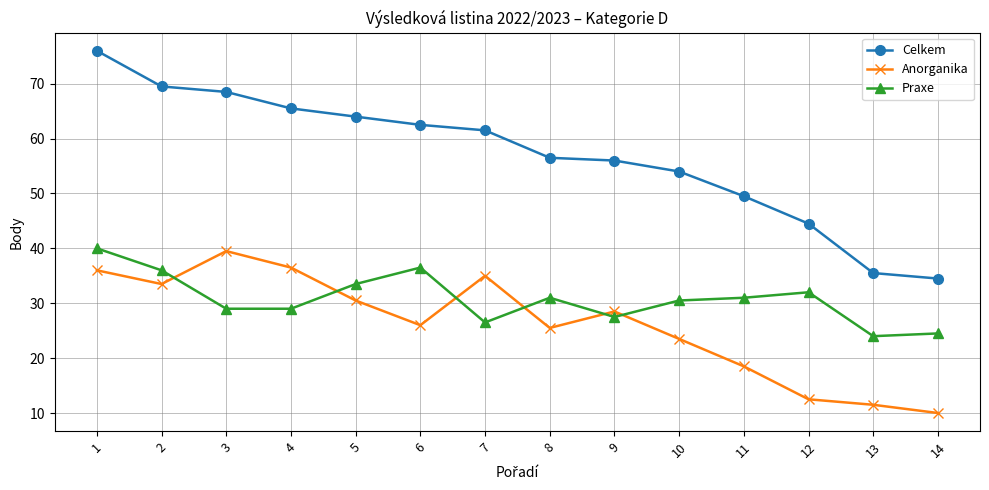

What value does the Praxe series have at 9?

27.5